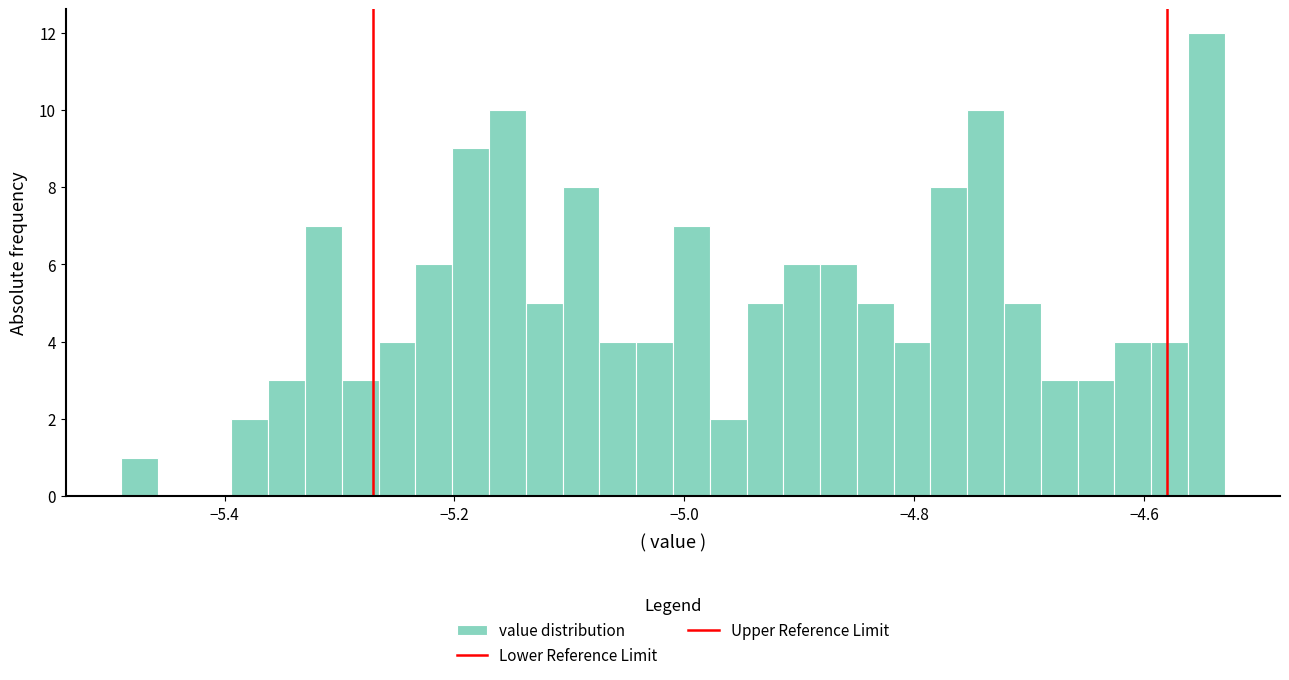

Around what value on the x-axis is the tallest bar? Give the approximate position of its centre, as read against the axis.

-4.54